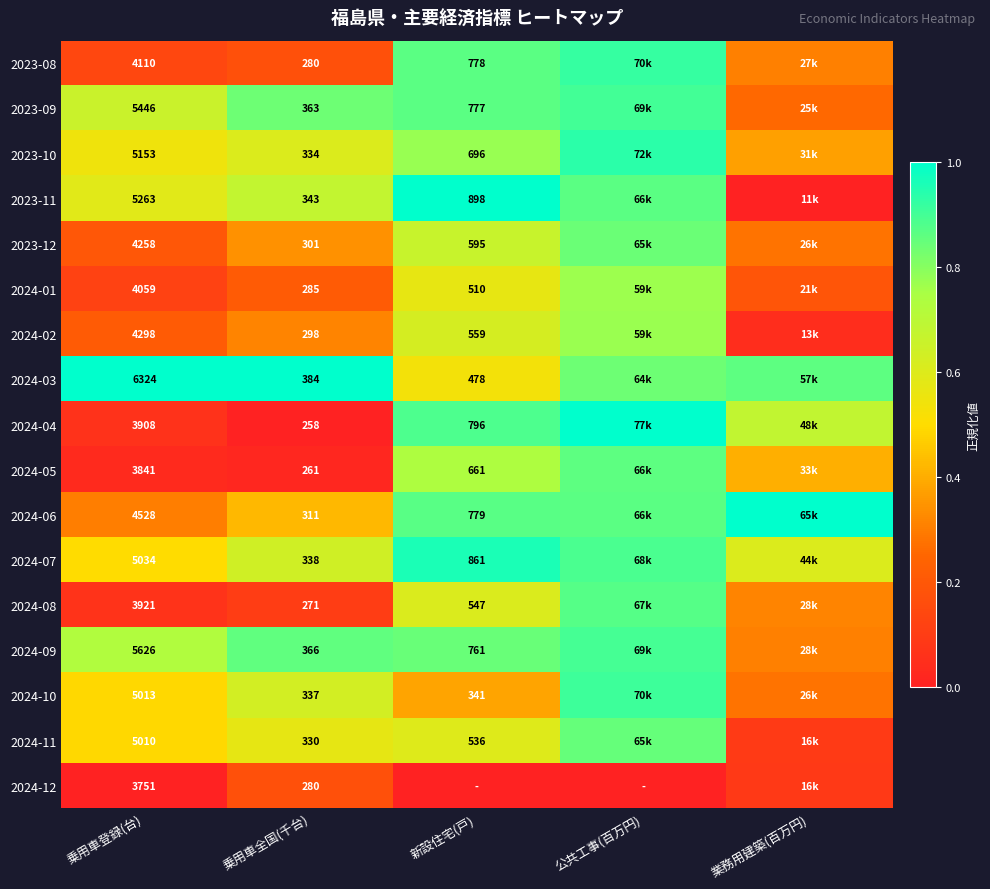

At which category does the chart reach its peak across all series?

新設住宅(戸)